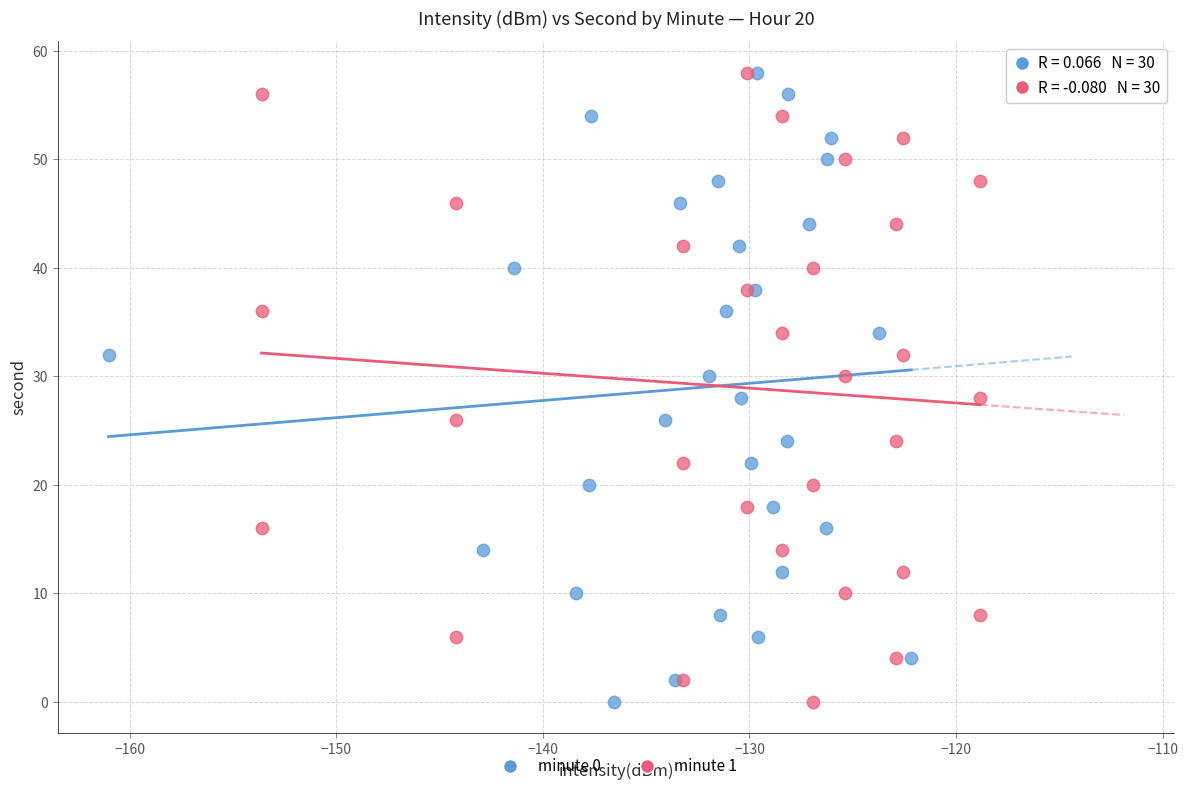

What are all the series names shown in the legend?

minute 0, minute 1